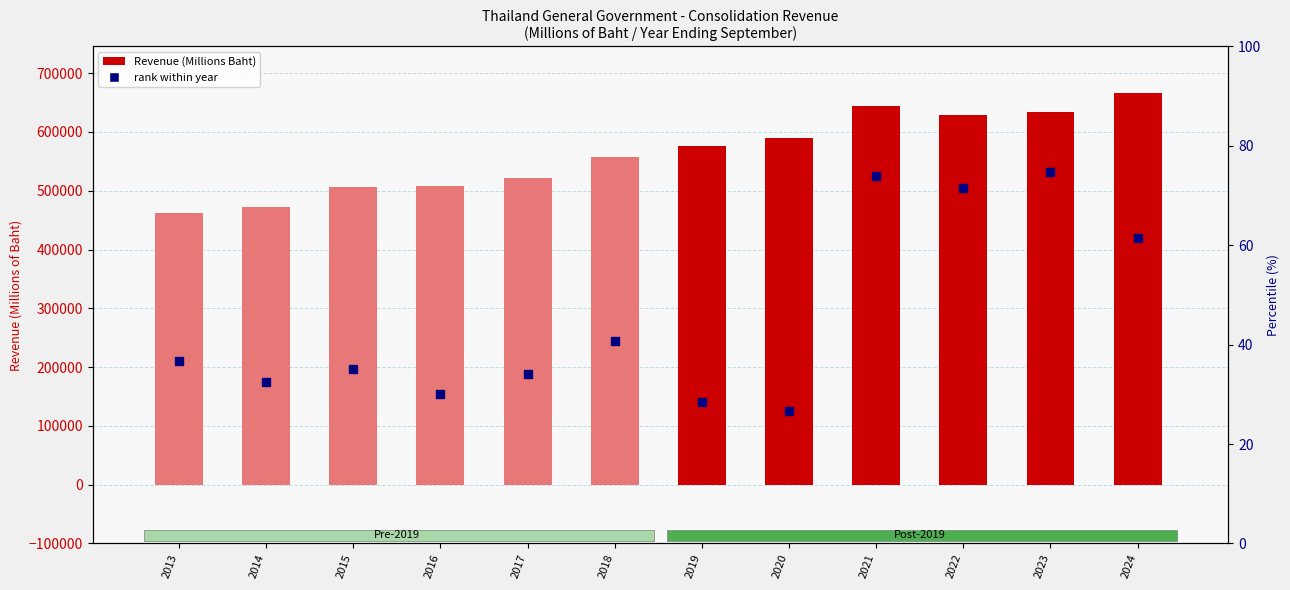

Which series reaches the minimum Y coordinate?

rank within year